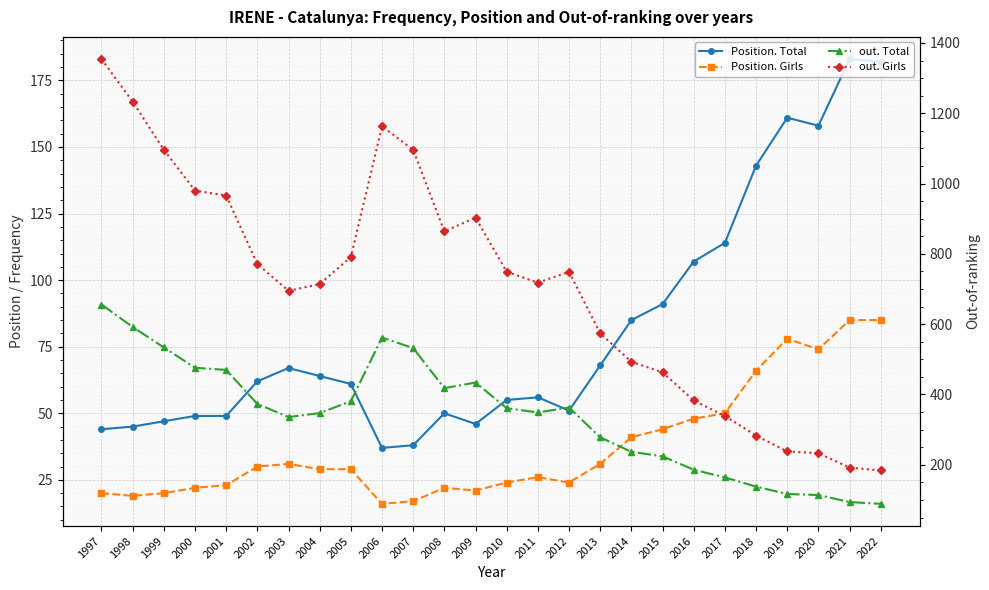

At 2009, list the series in order from smallest to largest.

Position. Girls, Position. Total, out. Total, out. Girls